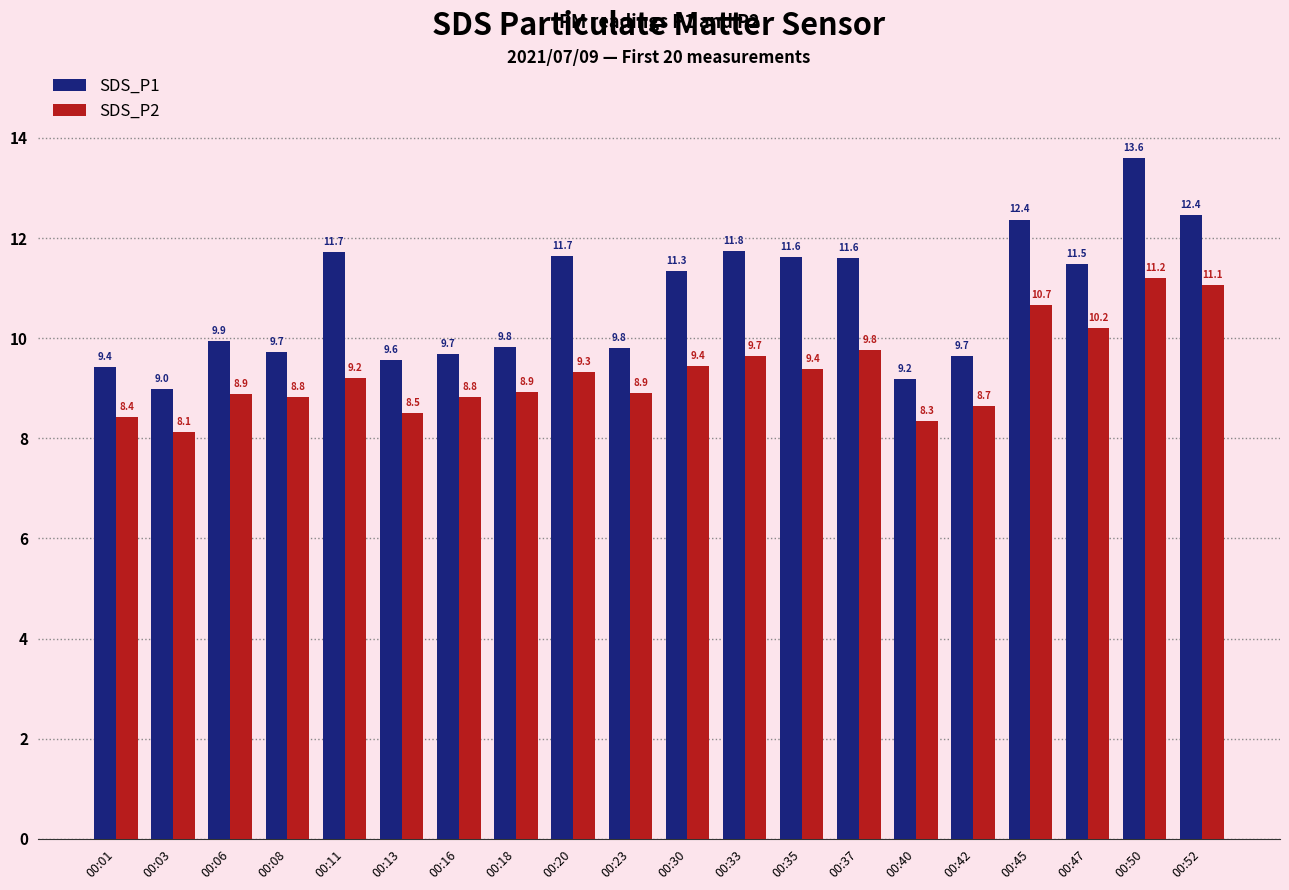

Which category has the lowest value across all series?

00:03